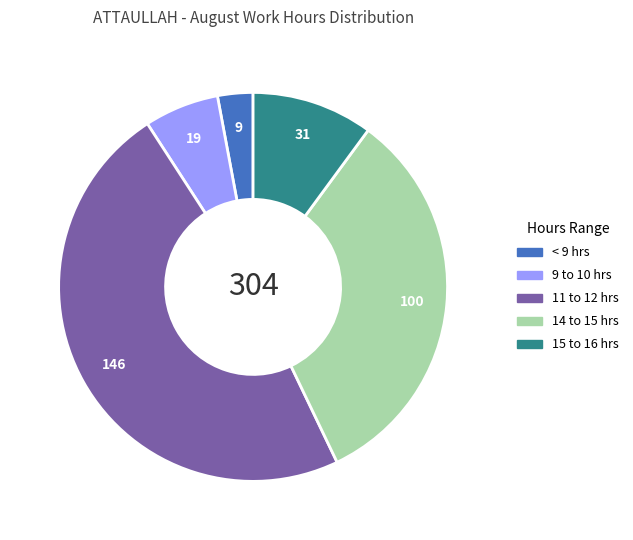

Is there any slice that represents more than half of the pie?

No